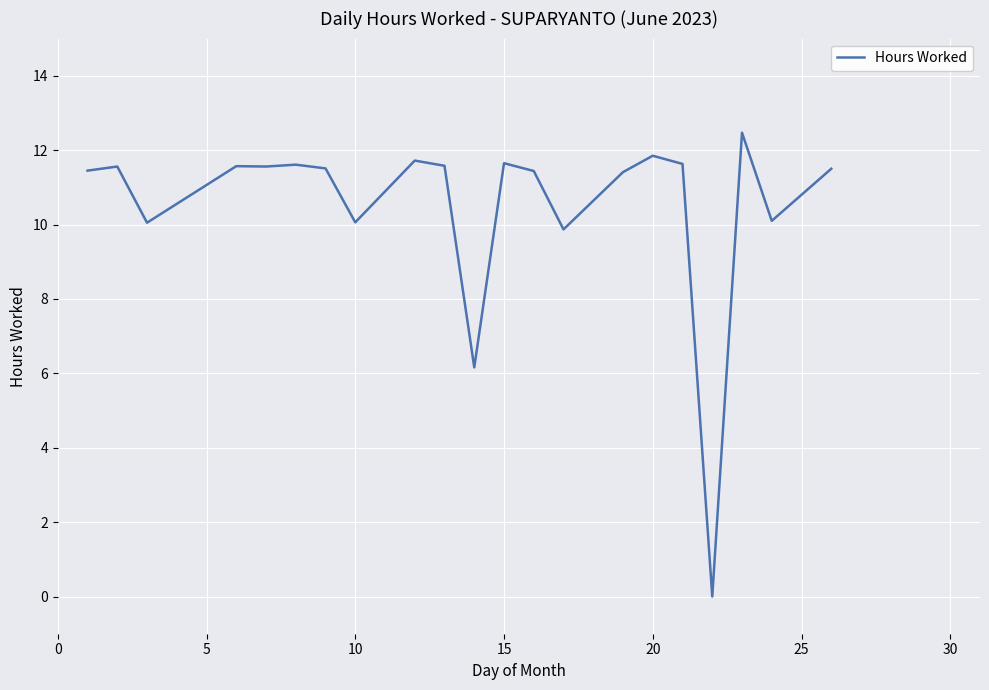

What is the average value?

10.5